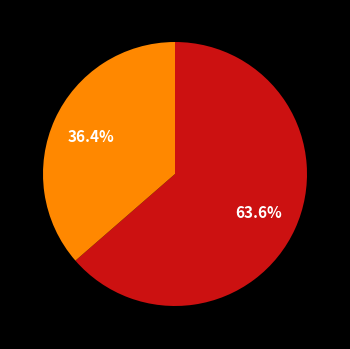

Does any single category account for the majority?

Yes